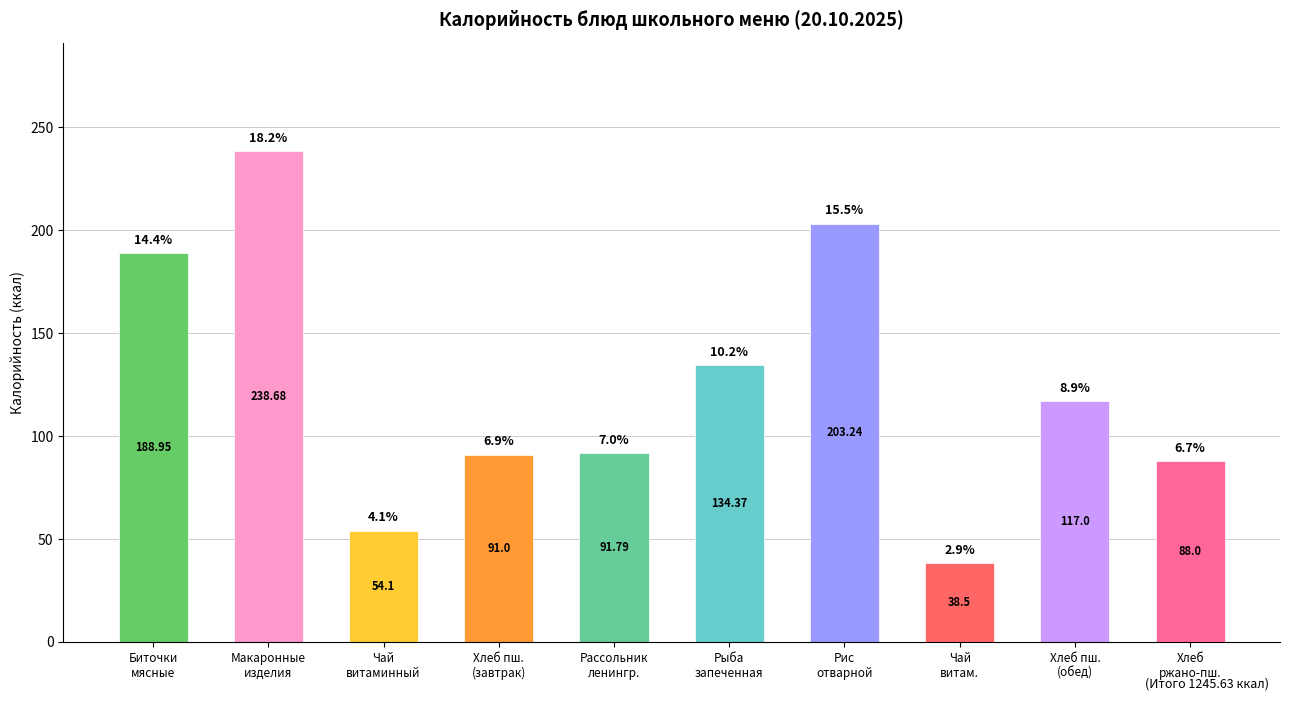

Is it true that the value at Рассольник
ленингр. is 91.8?

True